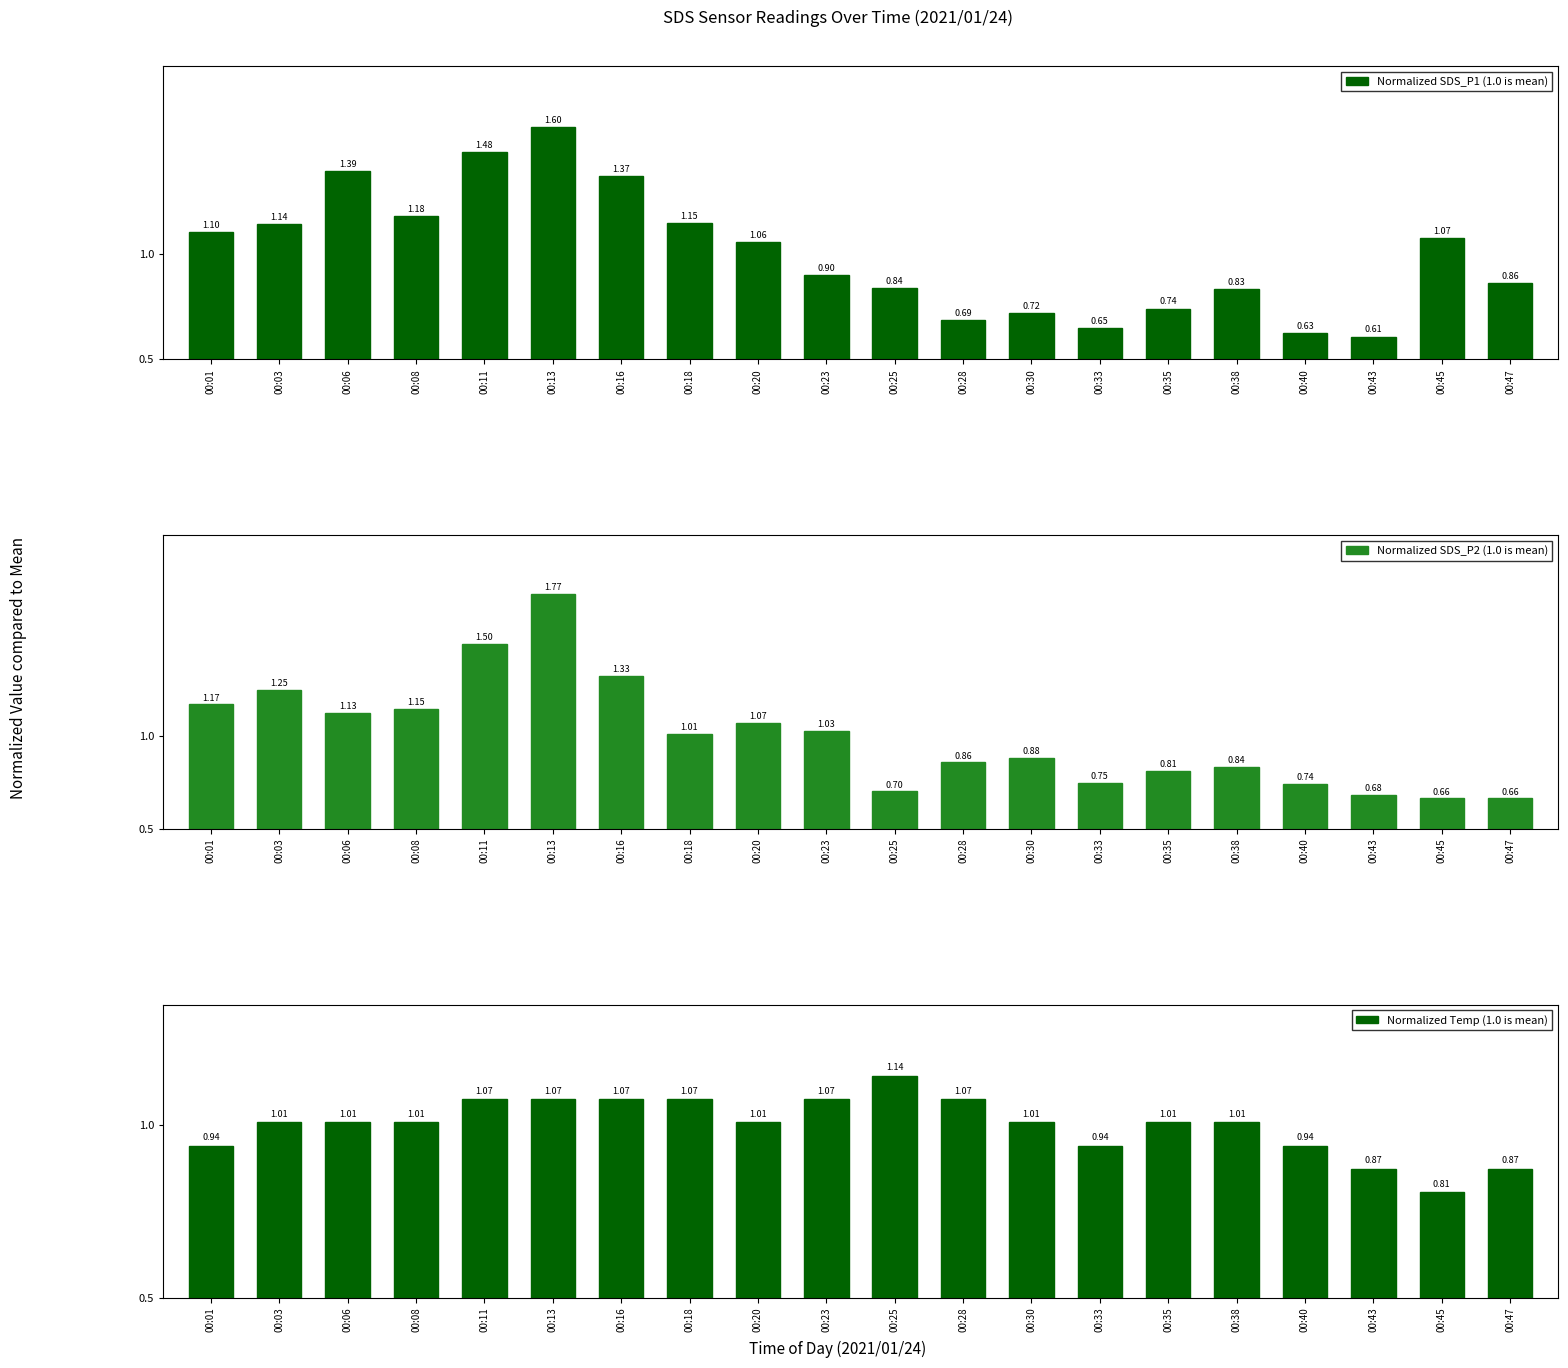

Between 00:01 and 00:38, which series saw the biggest shift?

SDS_P2